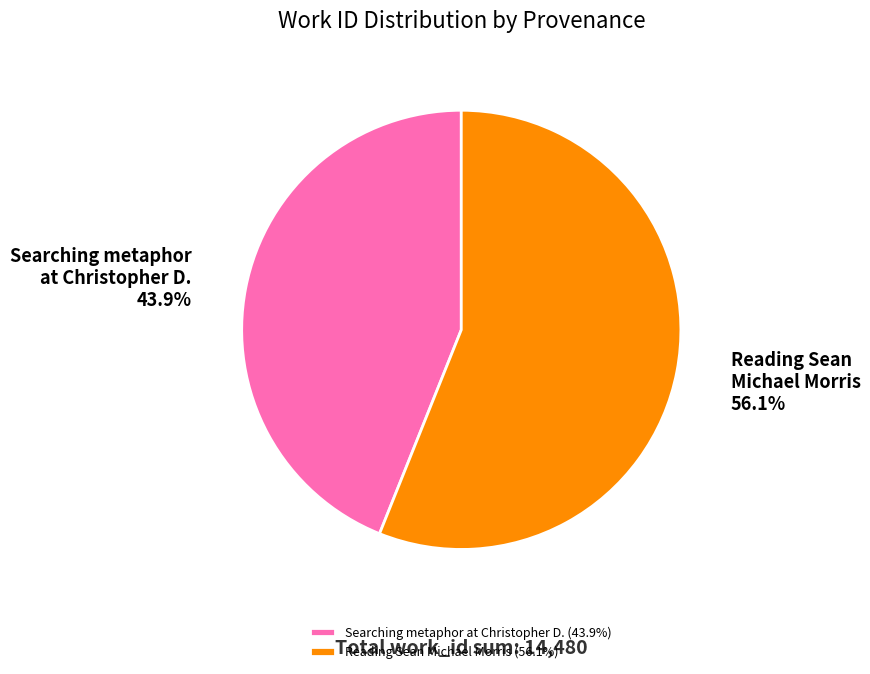

Is it true that Searching metaphor at Christopher D. is 44% of the pie?

True